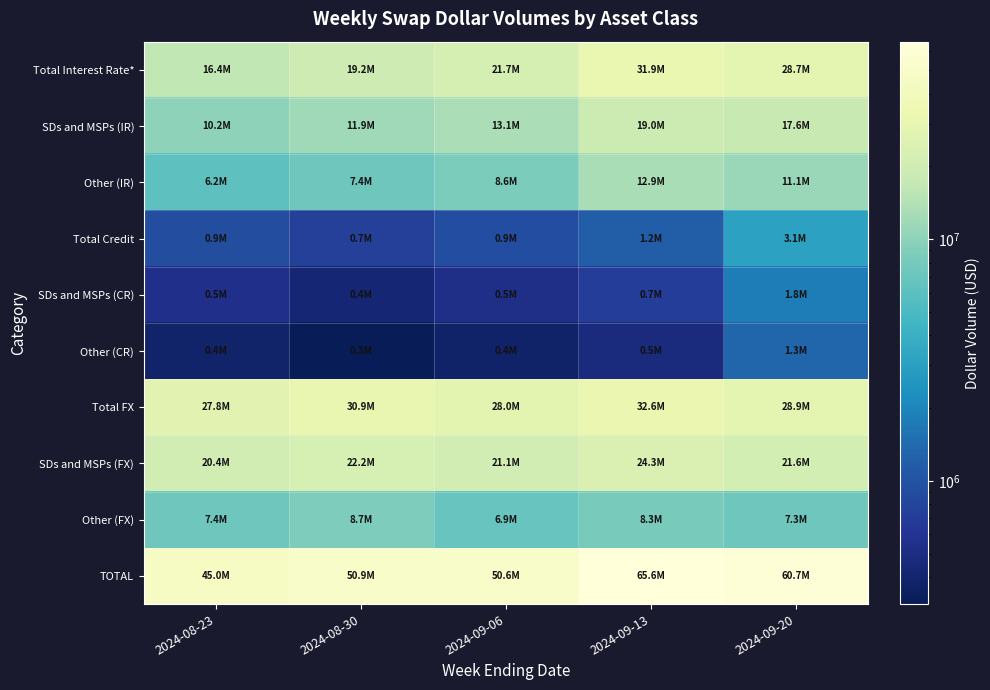

Between 2024-09-20 and 2024-08-30, which is larger?

2024-09-20